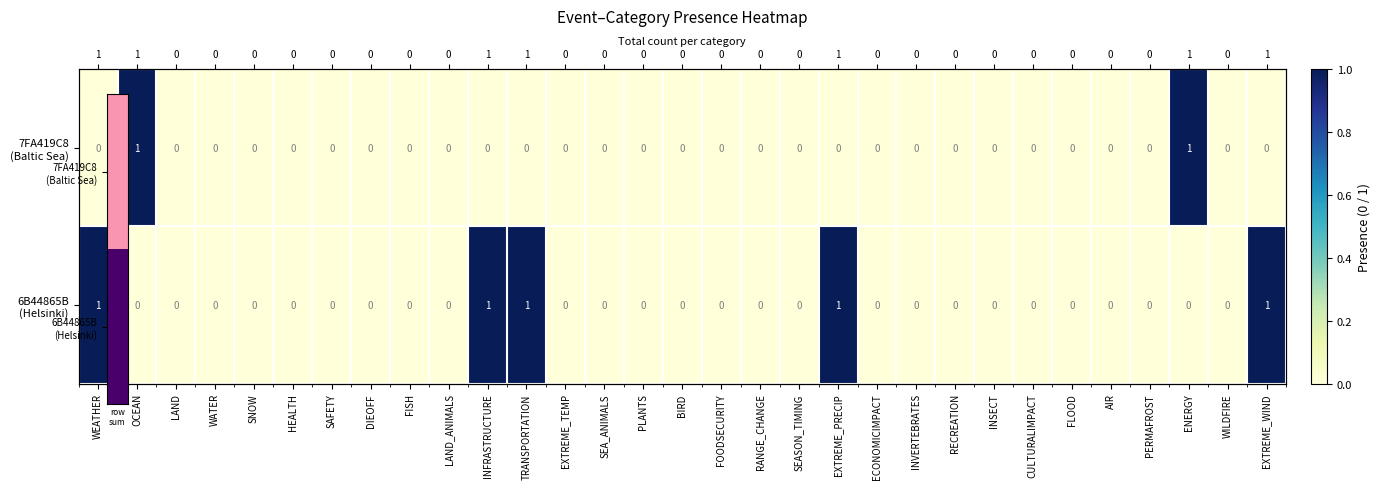

The 6B44865B (Helsinki) series shows 1 at EXTREME_WIND. True or false?

True